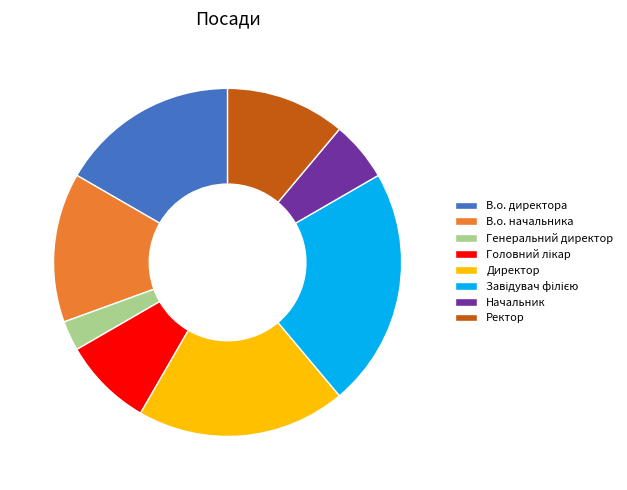

How many slices are in this pie chart?

8